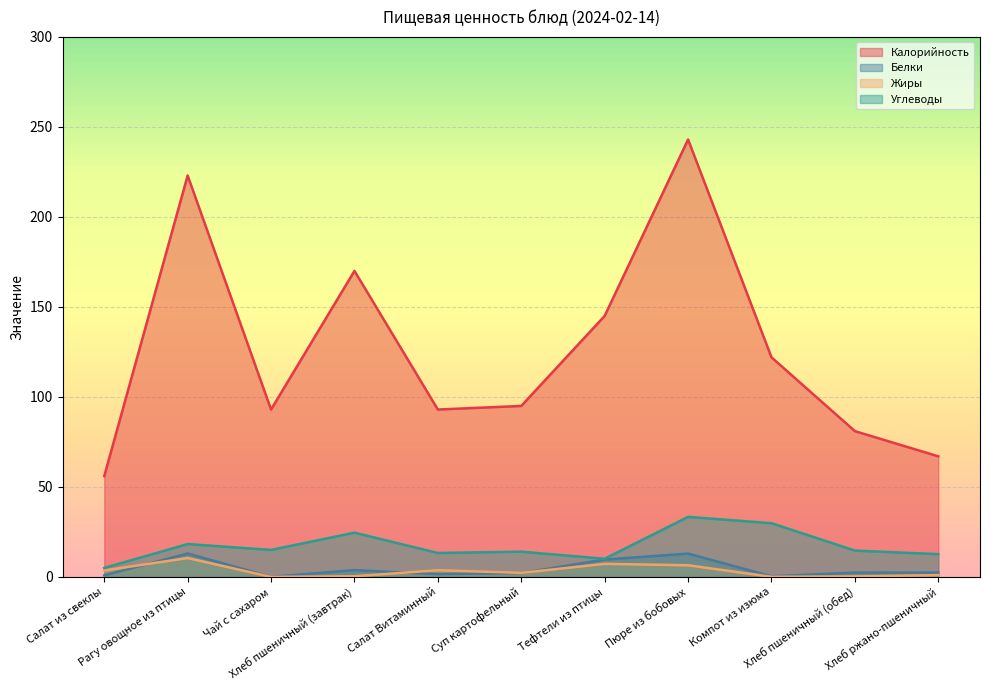

List the series in order of their peak value, lowest first.

Жиры, Белки, Углеводы, Калорийность